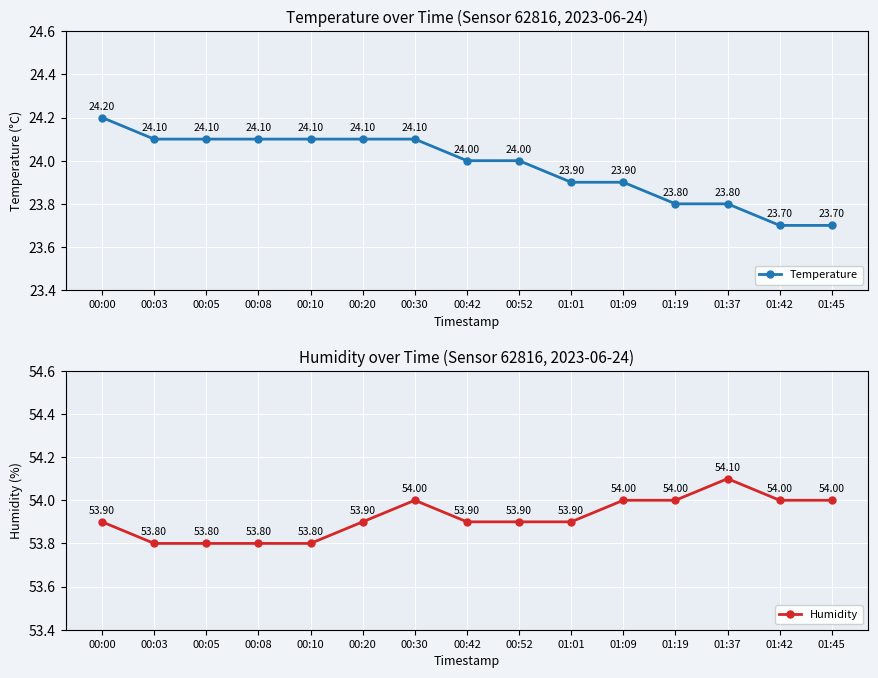

What is the total value across all series at 00:42?

77.9